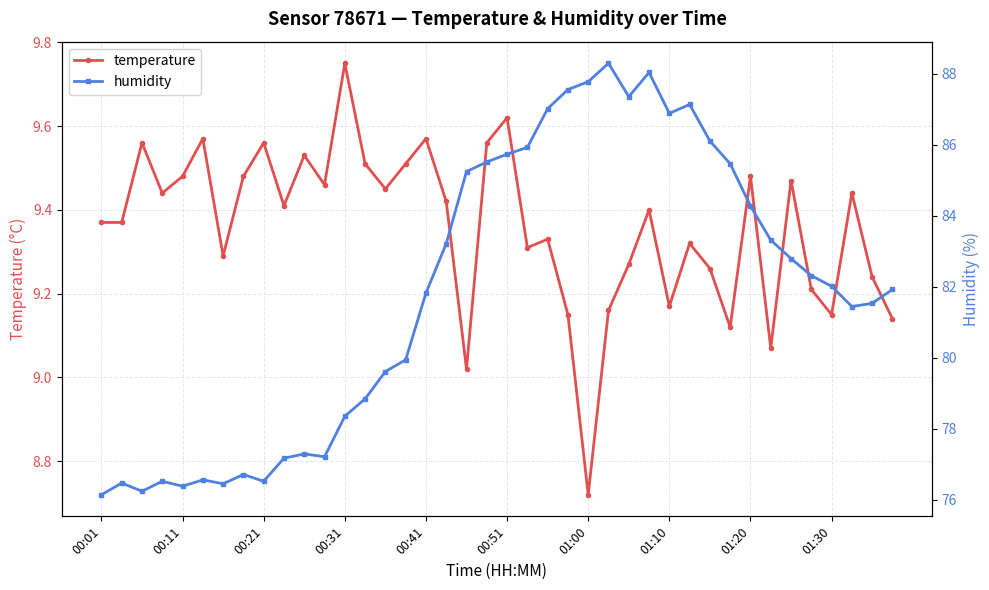

Reading left to right, list all the values displayed in this chart.

temperature: 9.4	9.4	9.6	9.4	9.5	9.6	9.3	9.5	9.6	9.4	9.5	9.5	9.8	9.5	9.4	9.5	9.6	9.4	9.0	9.6	9.6	9.3	9.3	9.2	8.7	9.2	9.3	9.4	9.2	9.3	9.3	9.1	9.5	9.1	9.5	9.2	9.2	9.4	9.2	9.1
humidity: 76.1	76.5	76.2	76.5	76.4	76.6	76.5	76.7	76.5	77.2	77.3	77.2	78.3	78.8	79.6	79.9	81.8	83.2	85.2	85.5	85.7	85.9	87.0	87.5	87.8	88.3	87.3	88.0	86.9	87.1	86.1	85.5	84.3	83.3	82.8	82.3	82.0	81.4	81.5	81.9